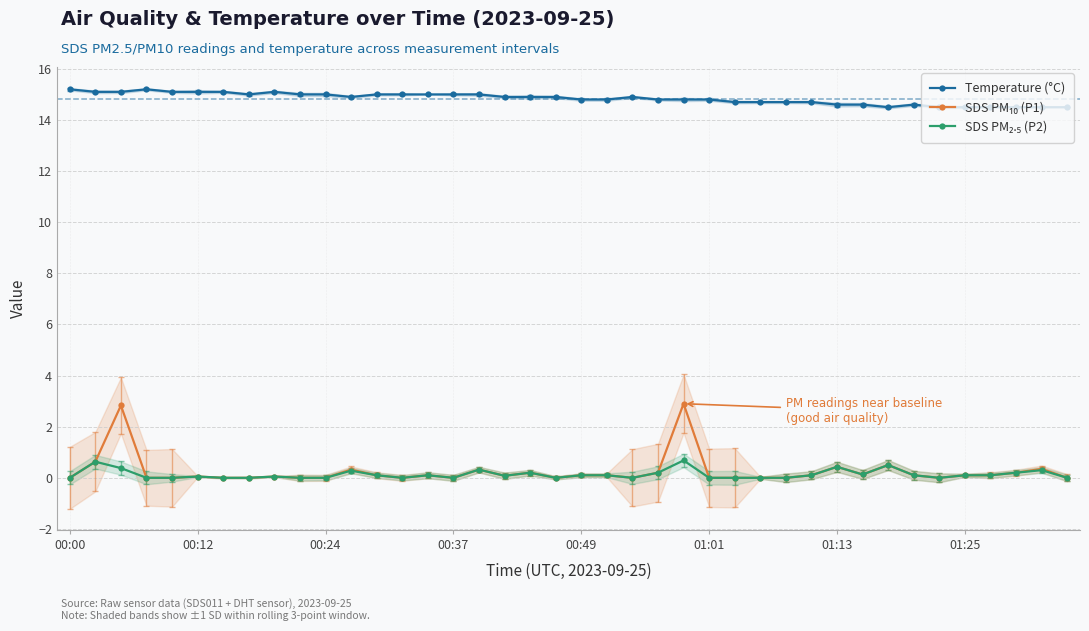

True or false: SDS PM₁₀ (P1) and Temperature (°C) intersect in this chart.

False